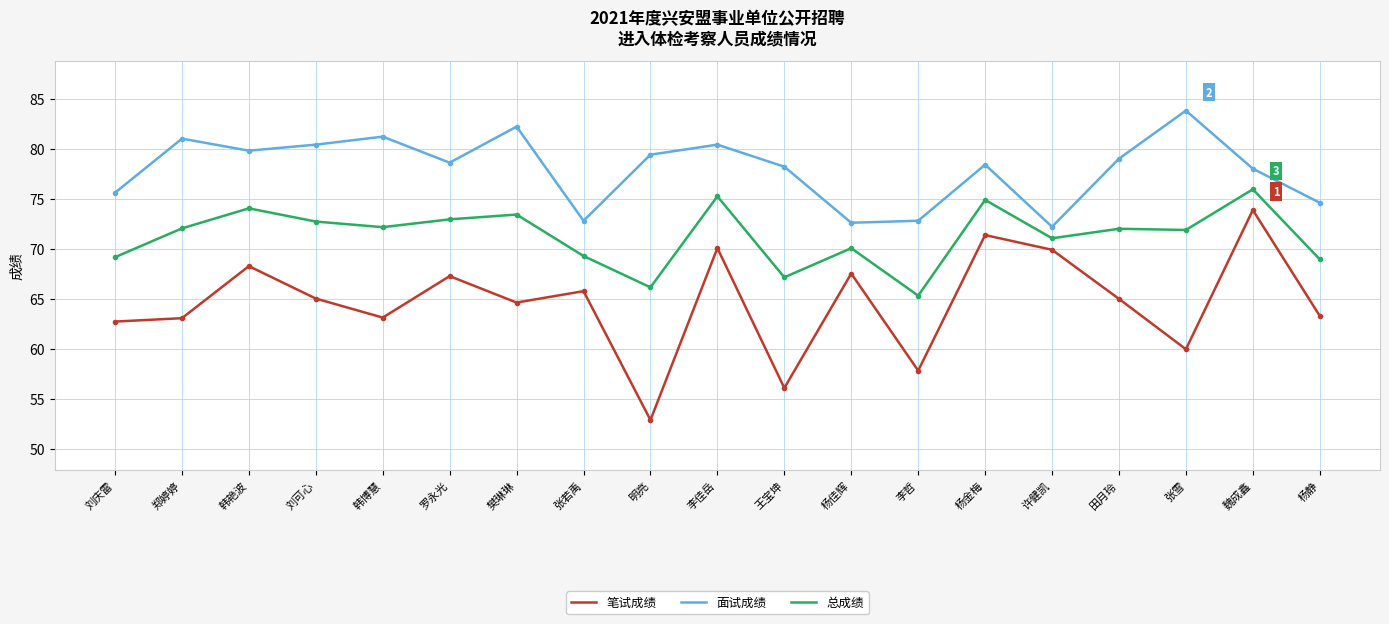

Which series has the largest range (max minus min)?

笔试成绩